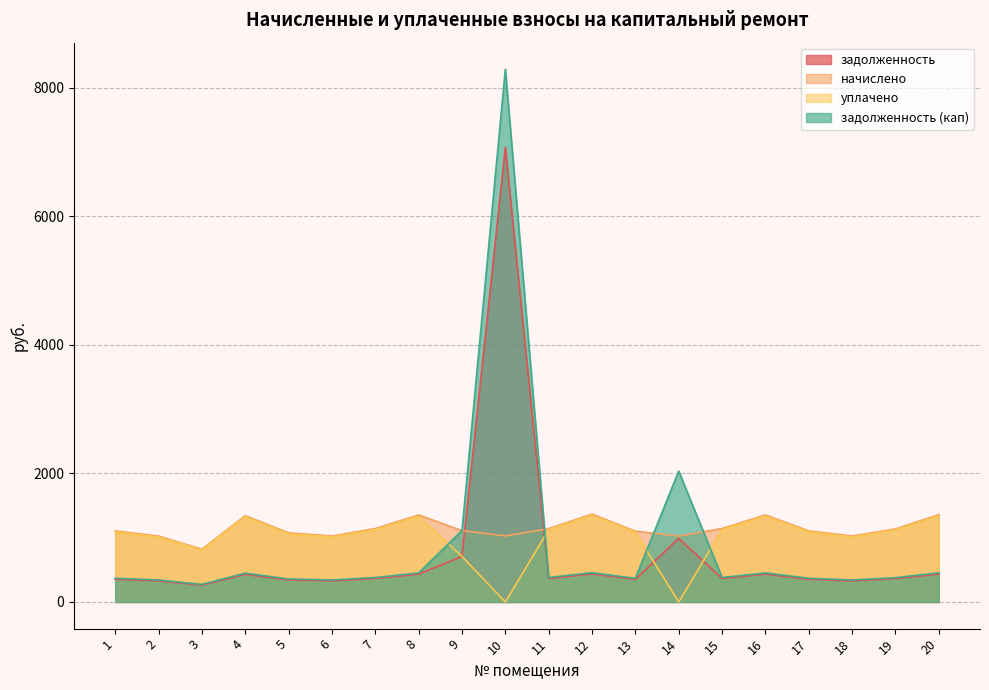

Is it true that задолженность (кап) equals 273.6 at 3?

True